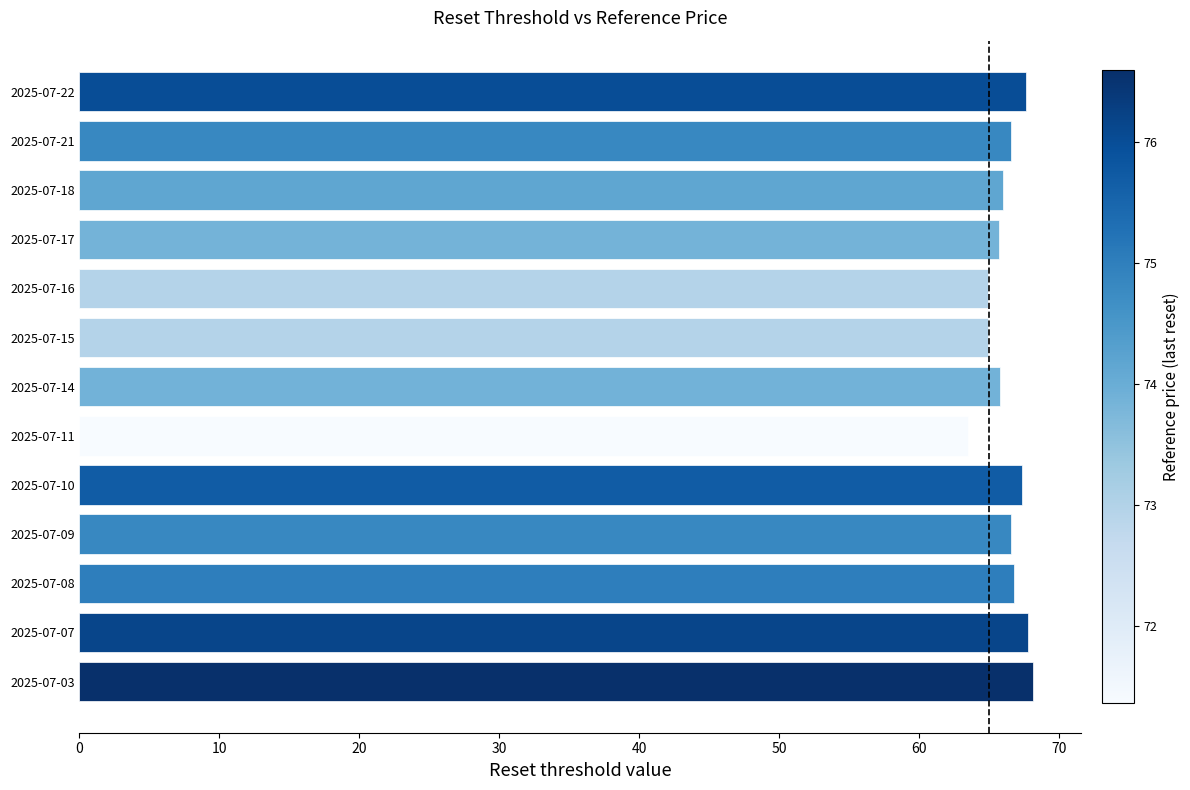

What is the sum of all values?

861.8